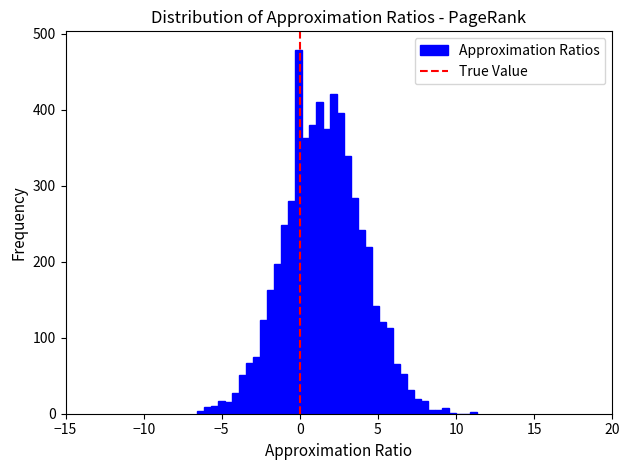

Read against the x-axis, roughly where is the centre of the tallest bar?

0.0